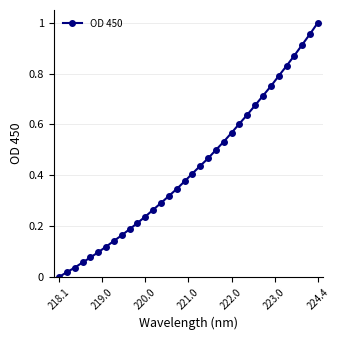

True or false: there are more than 2 points higher than both neighbors.

False